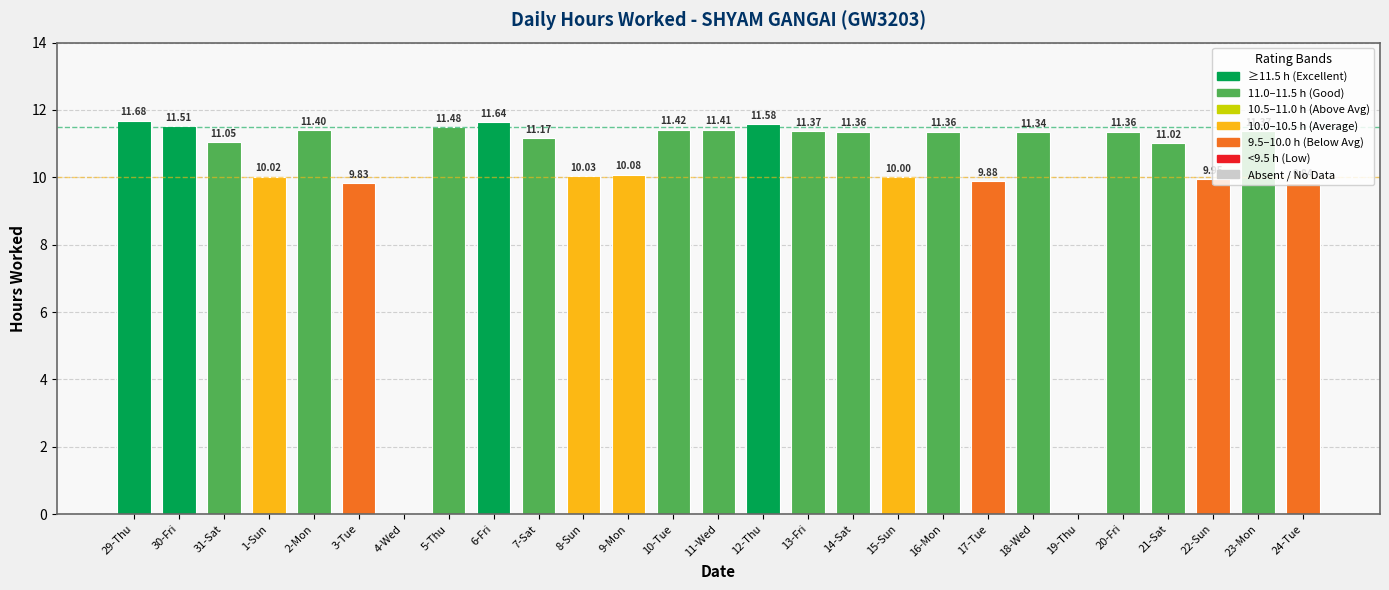

Between 7-Sat and 14-Sat, which is larger?

14-Sat